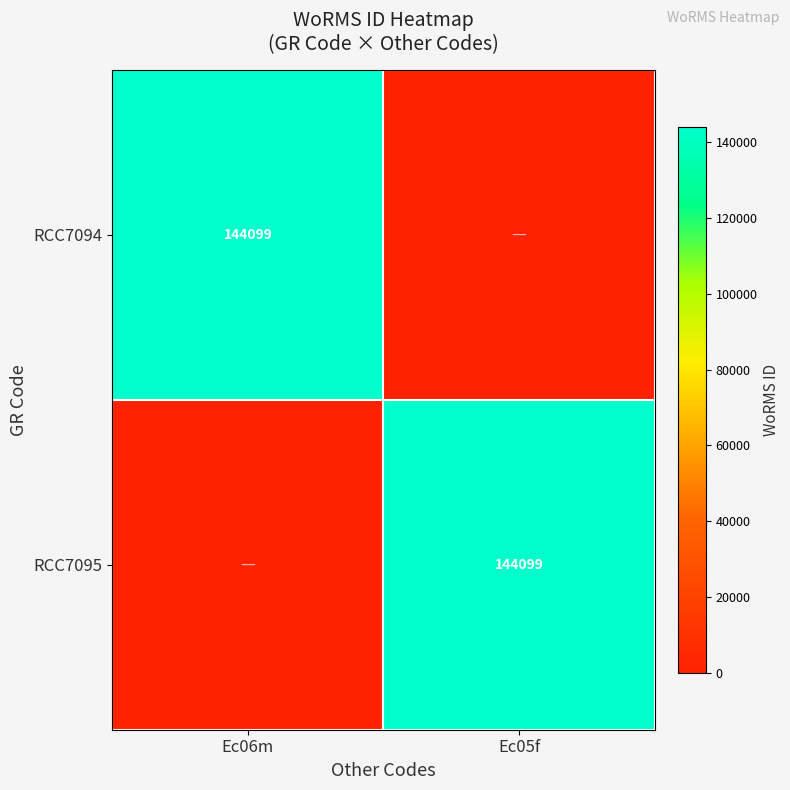

The value of RCC7095 at Ec05f is 144099. True or false?

True